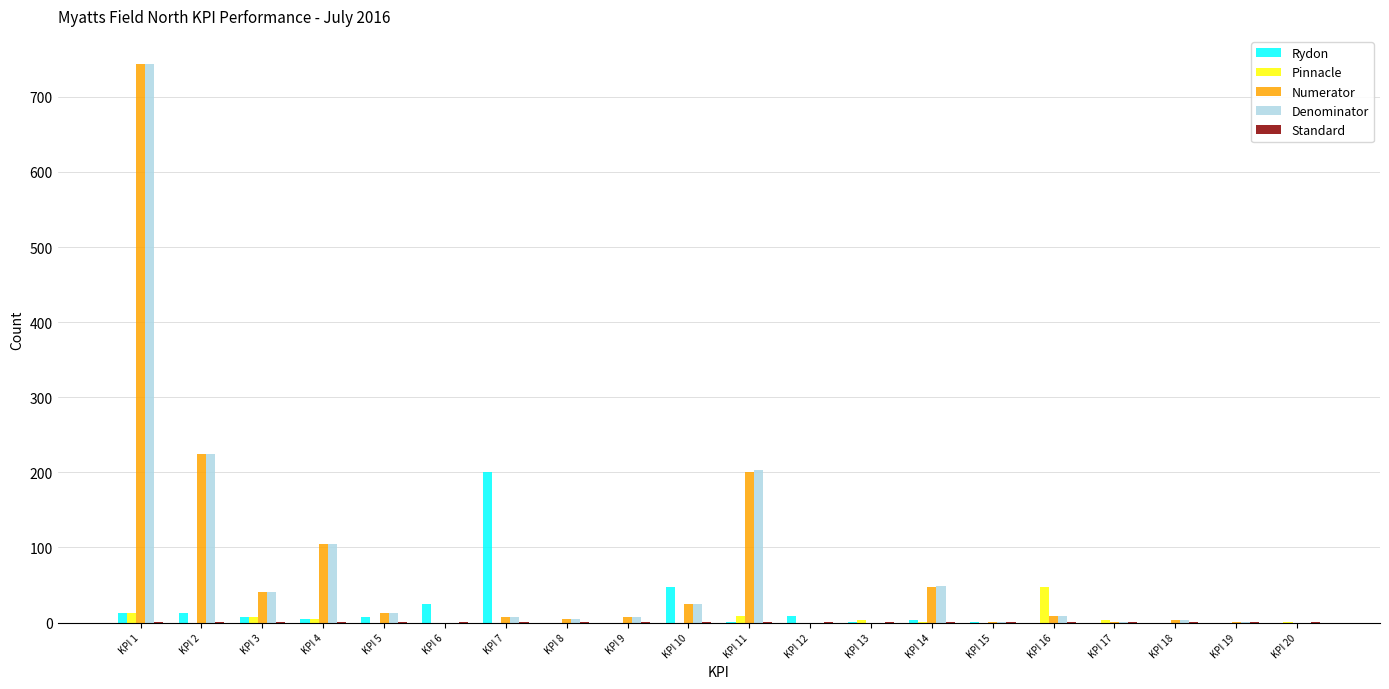

What is the greatest value displayed?

744.0